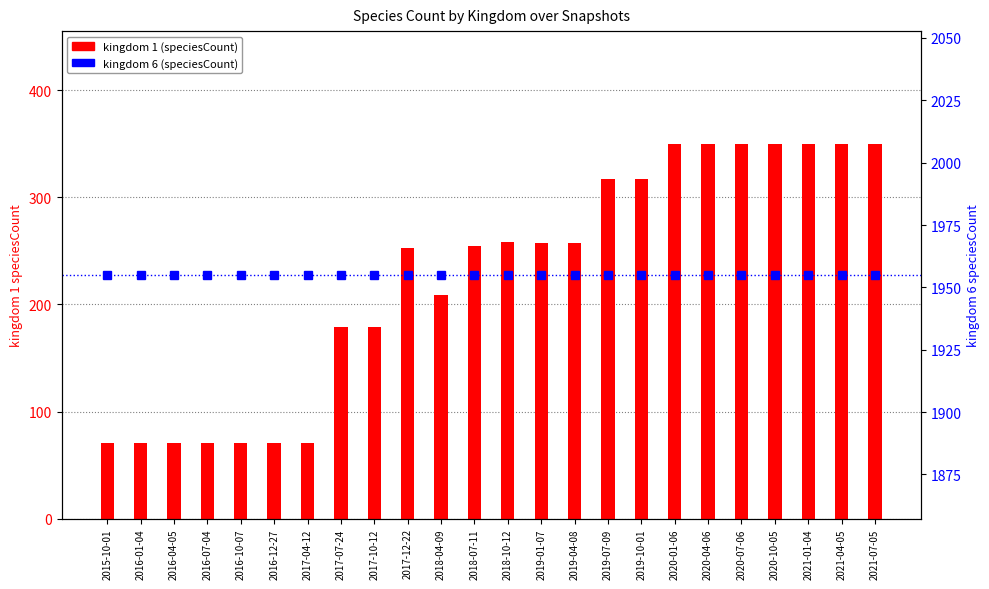

Which series has the widest spread of values?

kingdom 1